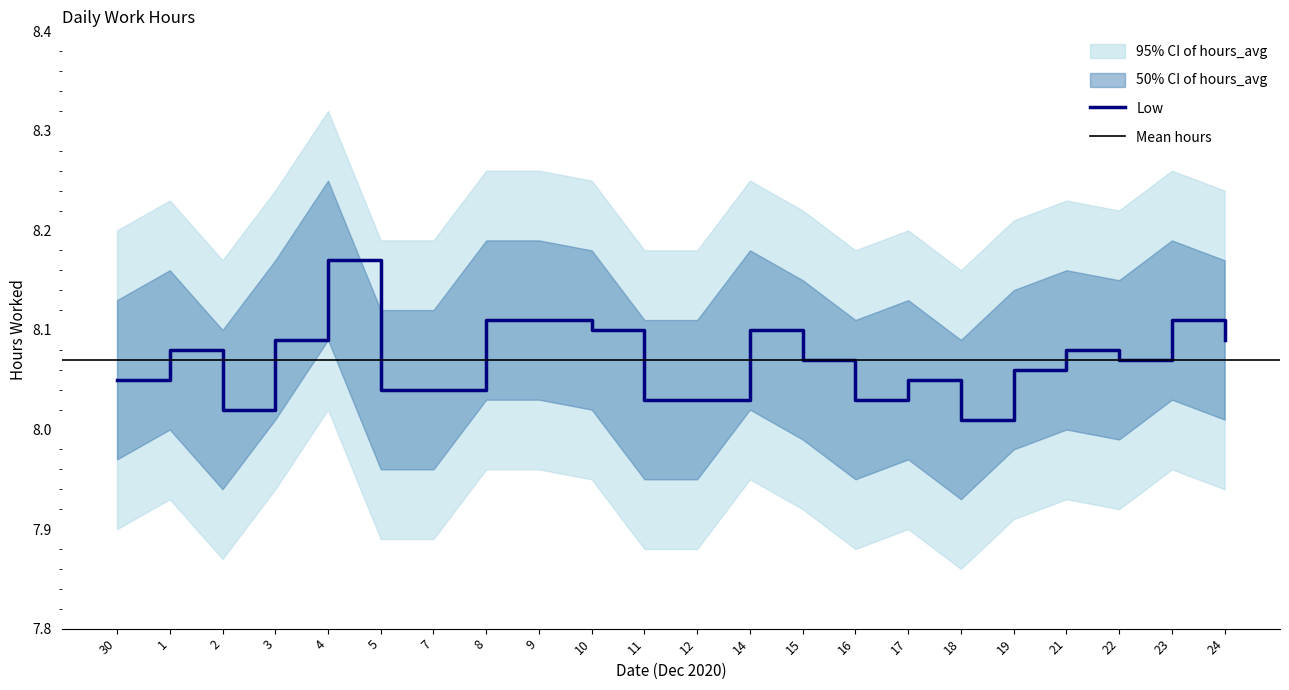

What position from the right is 14?

10